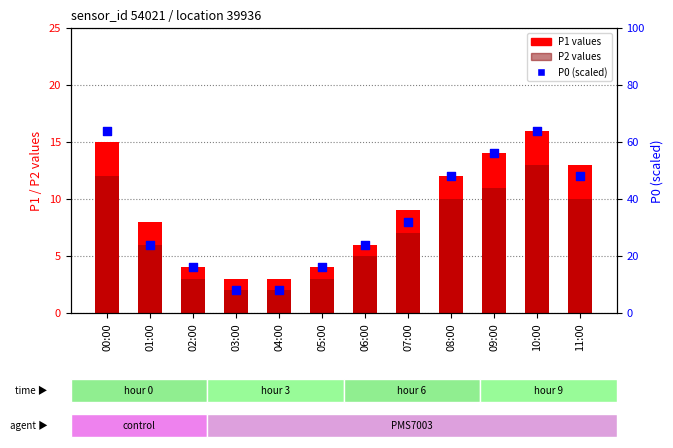

Which series reaches the maximum Y coordinate?

P0